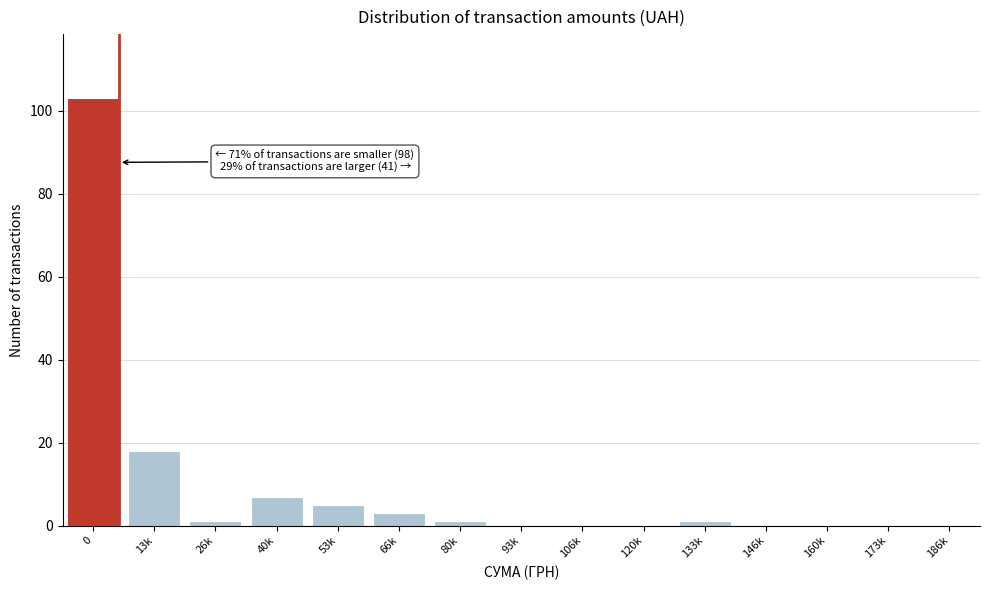

Reading left to right, list all the values displayed in this chart.

0=103	13k=18	26k=1	40k=7	53k=5	66k=3	80k=1	93k=0	106k=0	120k=0	133k=1	146k=0	160k=0	173k=0	186k=0